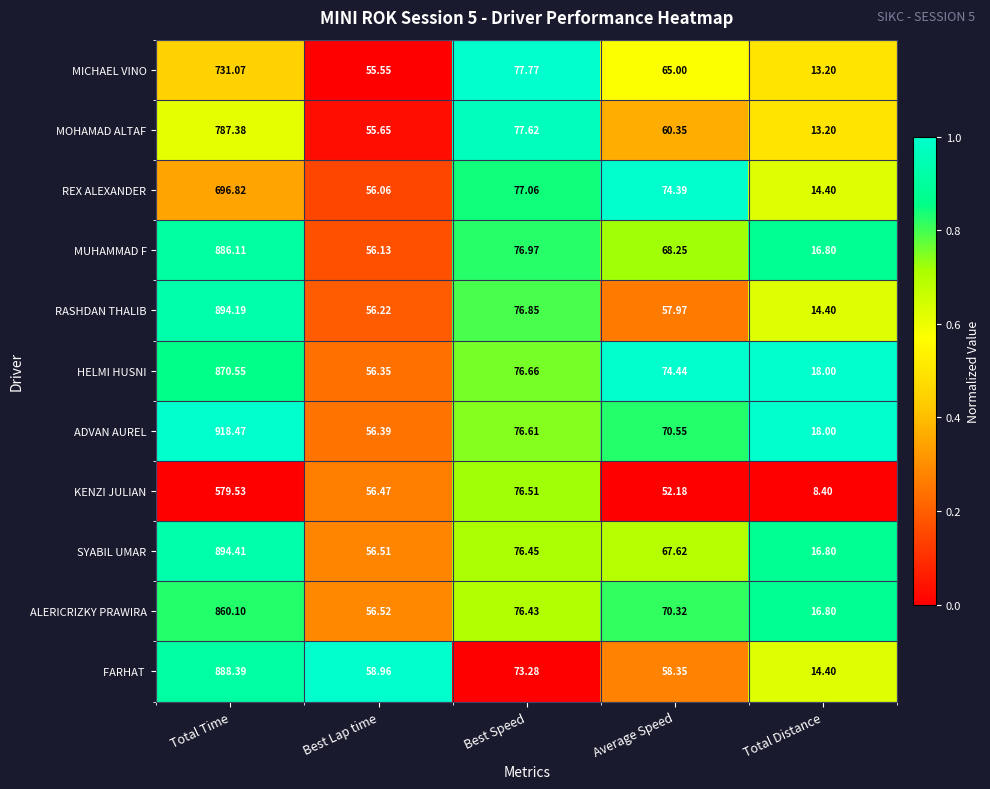

Where does the ADVAN AUREL series first go above 70?

Total Time